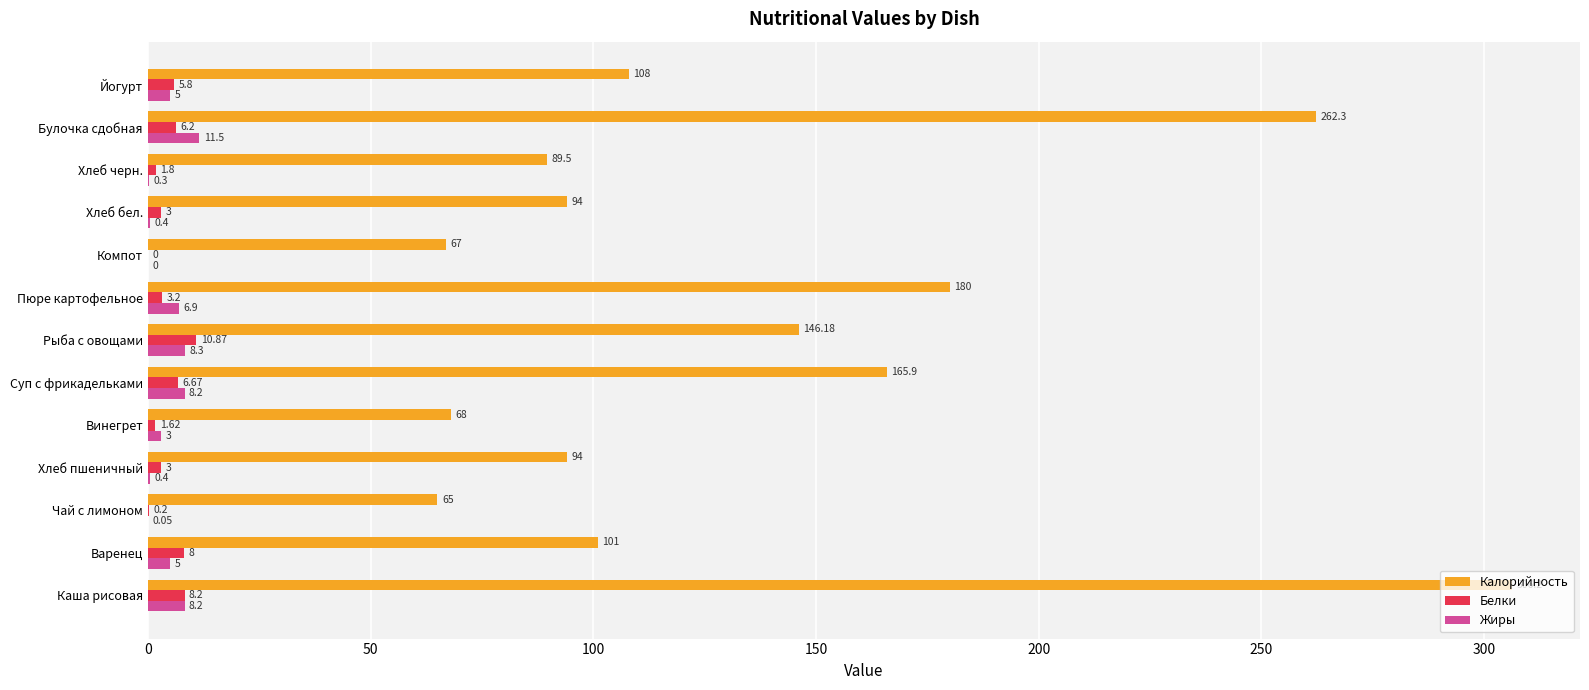

Where is Белки nearest to the value 5?

Йогурт